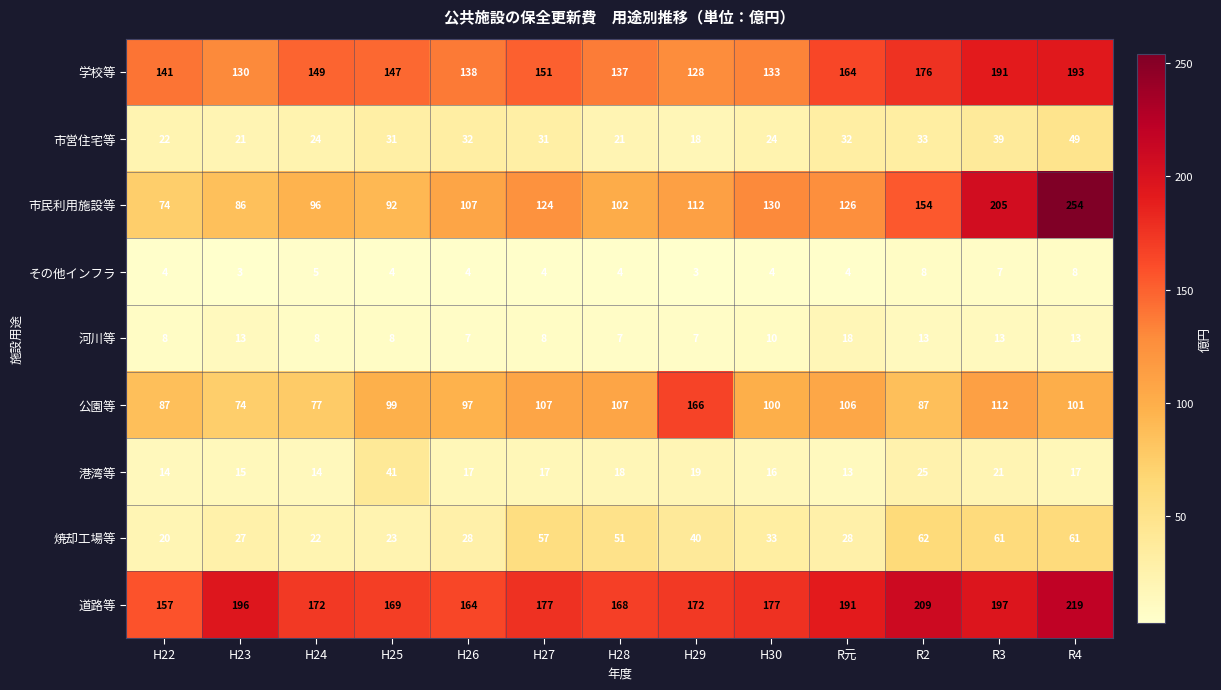

Which category has the highest value across all series?

R4